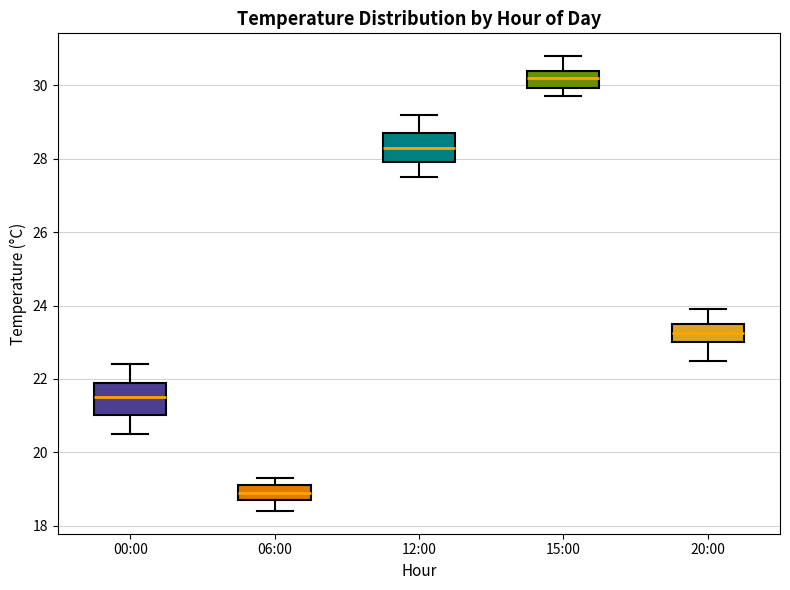

Reading left to right, read every box against the y-axis: the position of its median line, the range the box covers, and the ends of its whiskers. The values are not printed on the chart, so give them approximately, as read against the axis.

00:00: median 21.6, box 21.0 to 21.8, whiskers 20.6 to 22.4
06:00: median 19.0, box 18.8 to 19.2, whiskers 18.4 to 19.4
12:00: median 28.4, box 28.0 to 28.8, whiskers 27.6 to 29.2
15:00: median 30.2, box 30.0 to 30.4, whiskers 29.8 to 30.8
20:00: median 23.2, box 23.0 to 23.6, whiskers 22.6 to 24.0